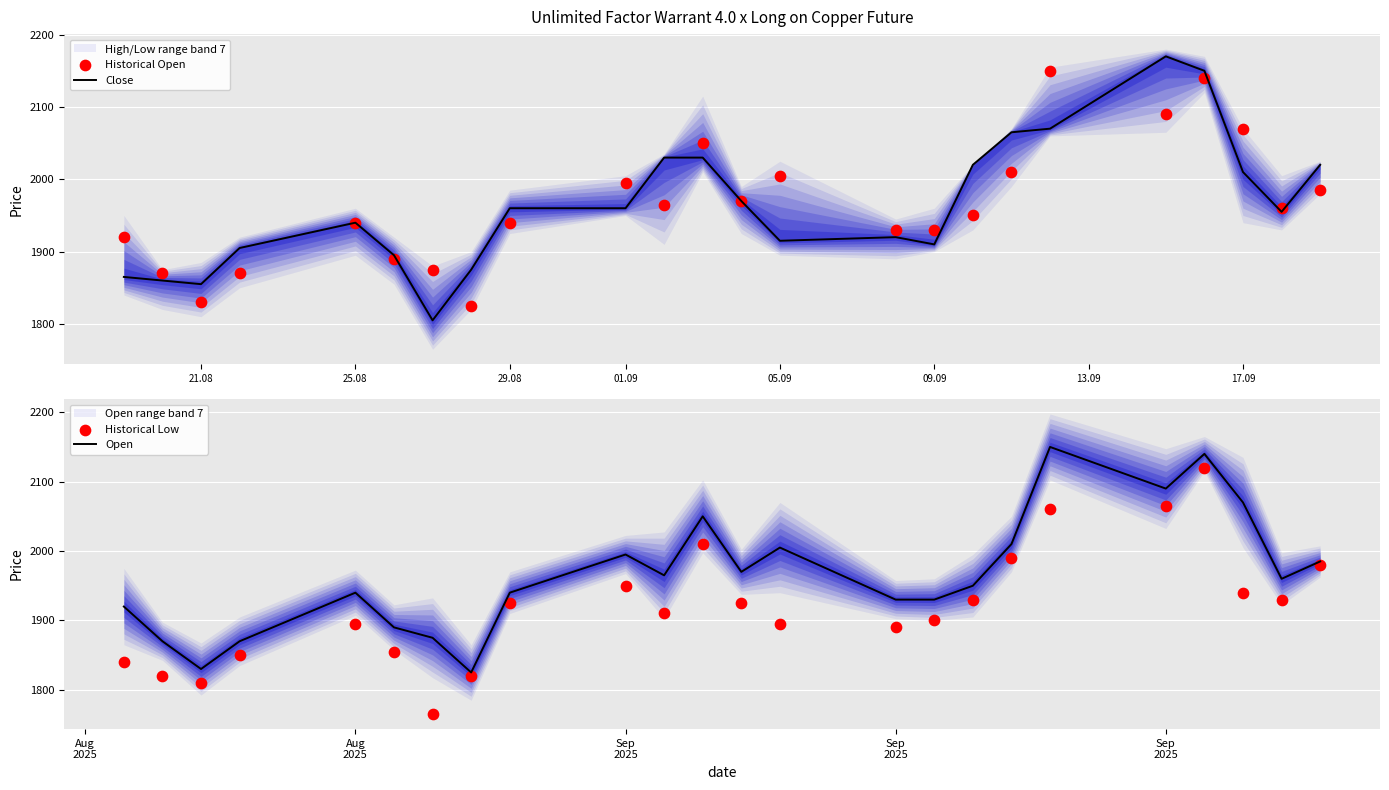

Which series reaches the minimum Y coordinate?

Historical Low